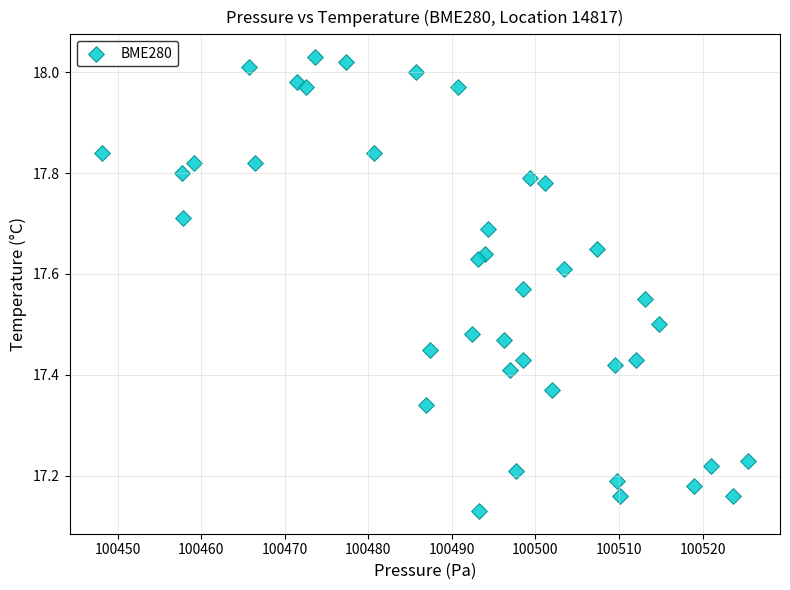

What is the range of Y values (max minus min)?

0.9